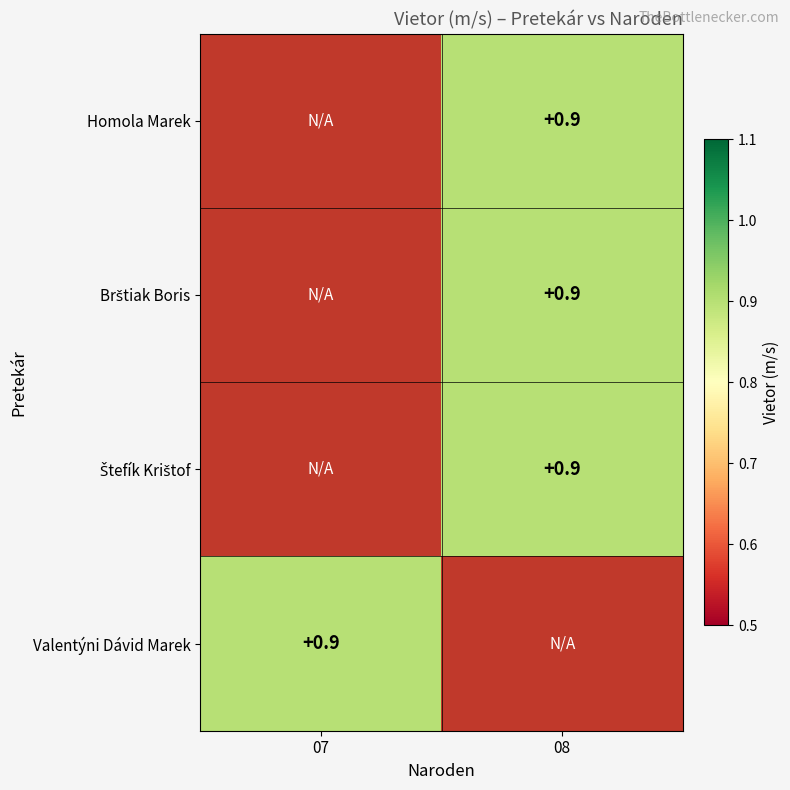

At which category does the chart reach its peak across all series?

08